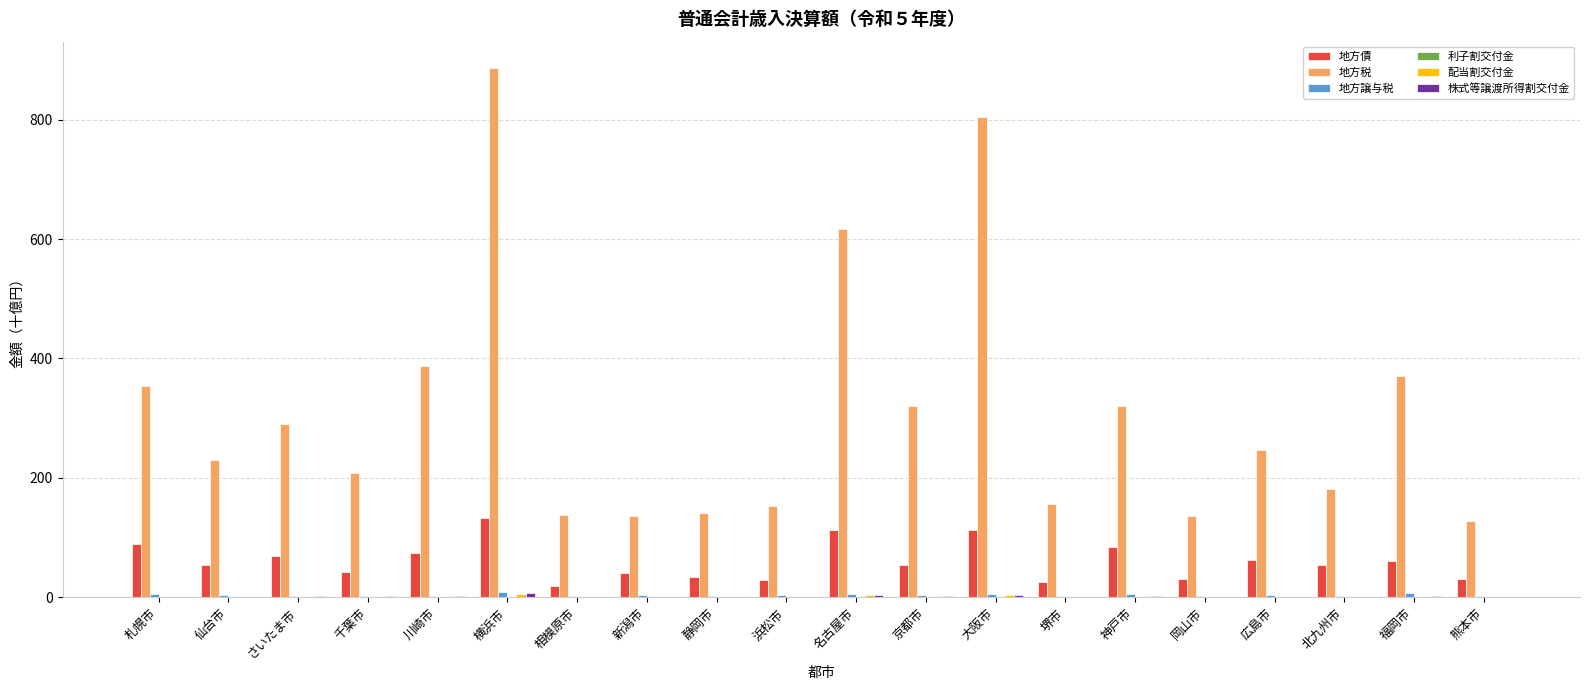

Which series has the largest total across all categories?

地方税